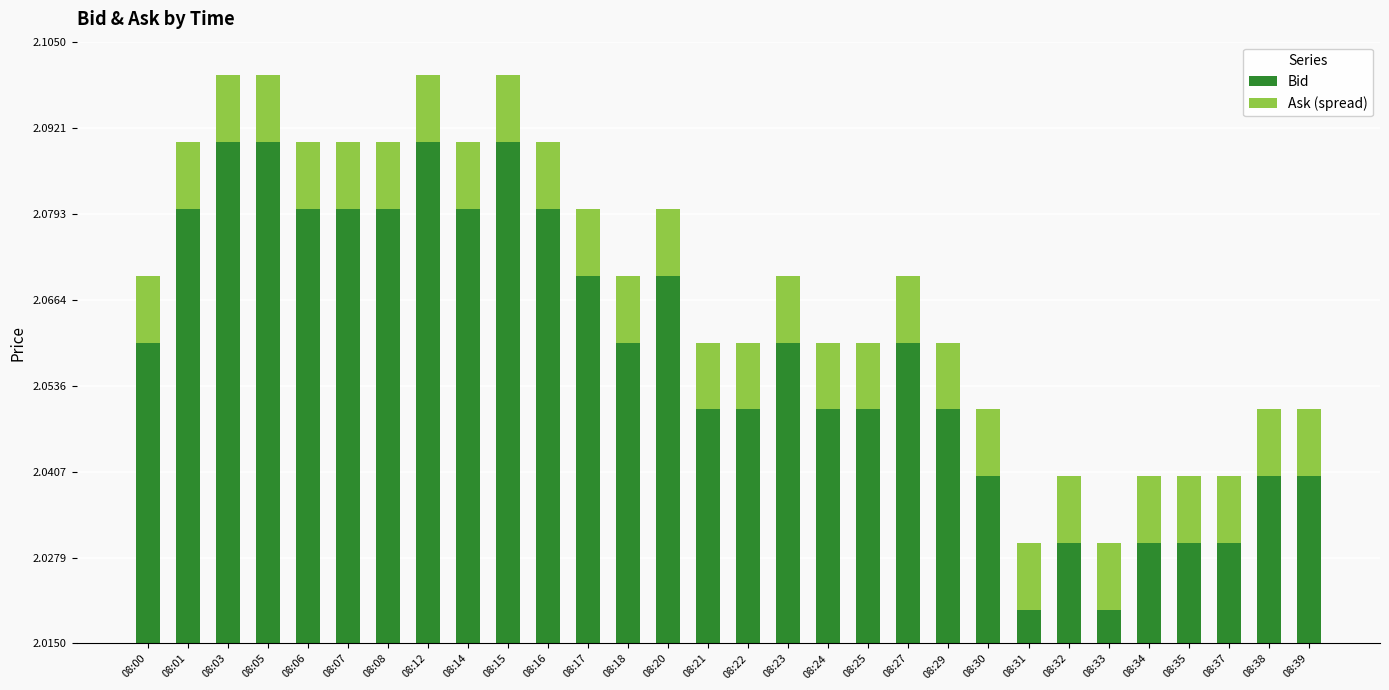

Which category has the lowest value in the Ask (spread) series?

08:00